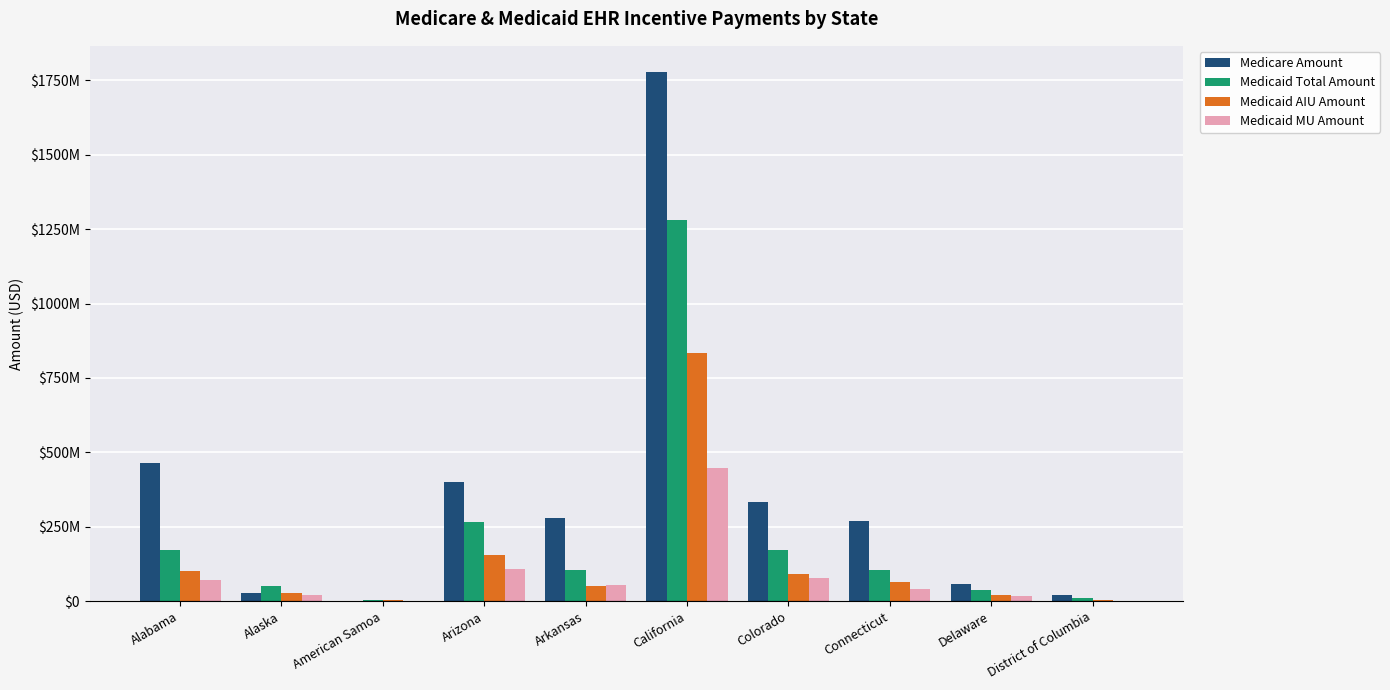

Is the value of Medicare Amount at Delaware greater than the value of Medicaid MU Amount at District of Columbia?

Yes